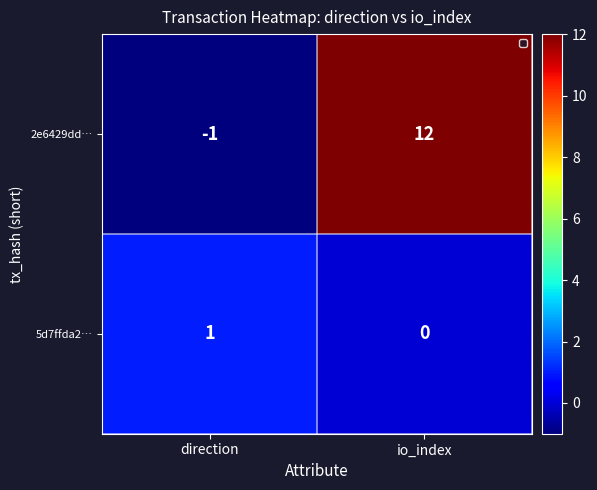

What is the difference between the highest and lowest values at direction?

2